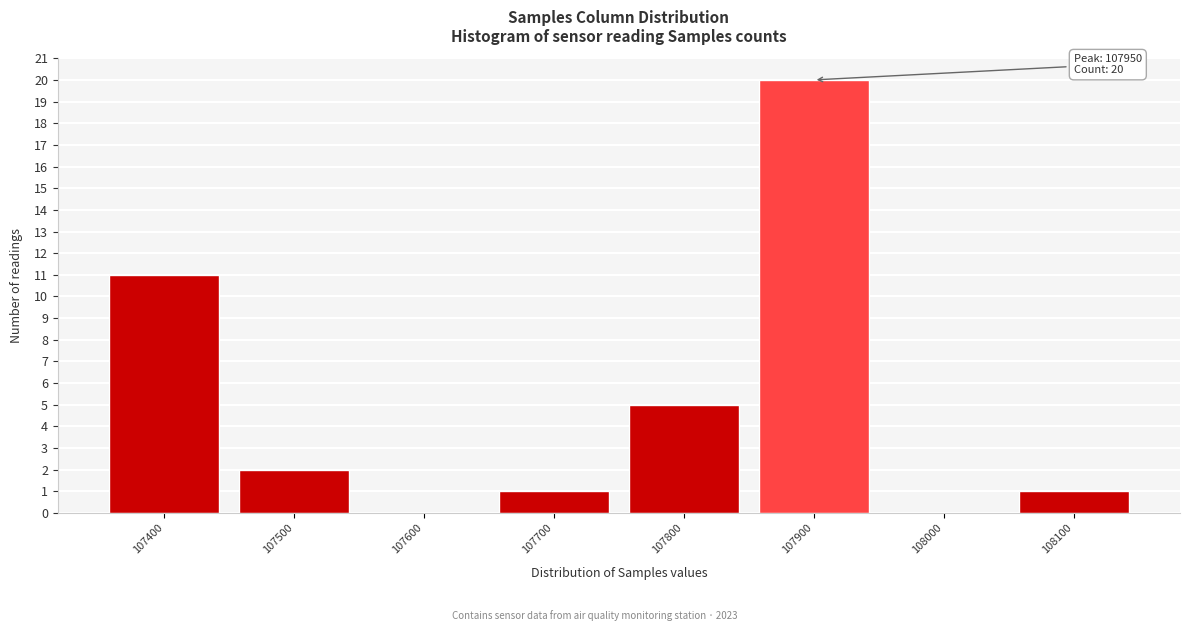

Reading left to right, extract all data points from this chart.

107400=11	107500=2	107600=0	107700=1	107800=5	107900=20	108000=0	108100=1